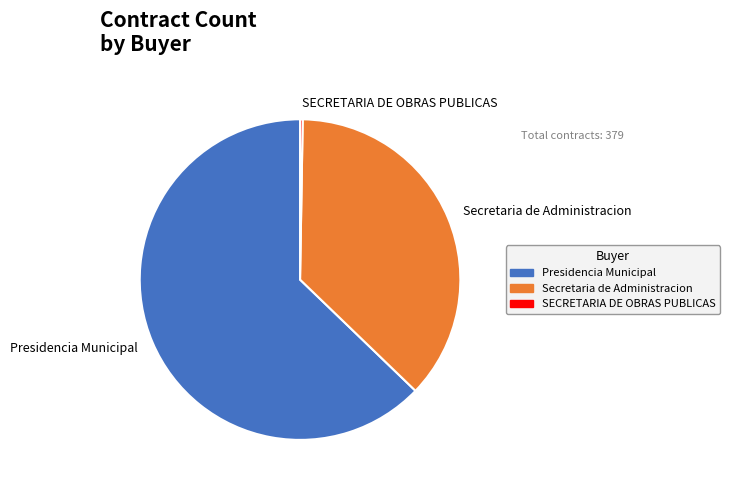

Approximately how many times larger is the value at Presidencia Municipal compared to Secretaria de Administracion?

1.7